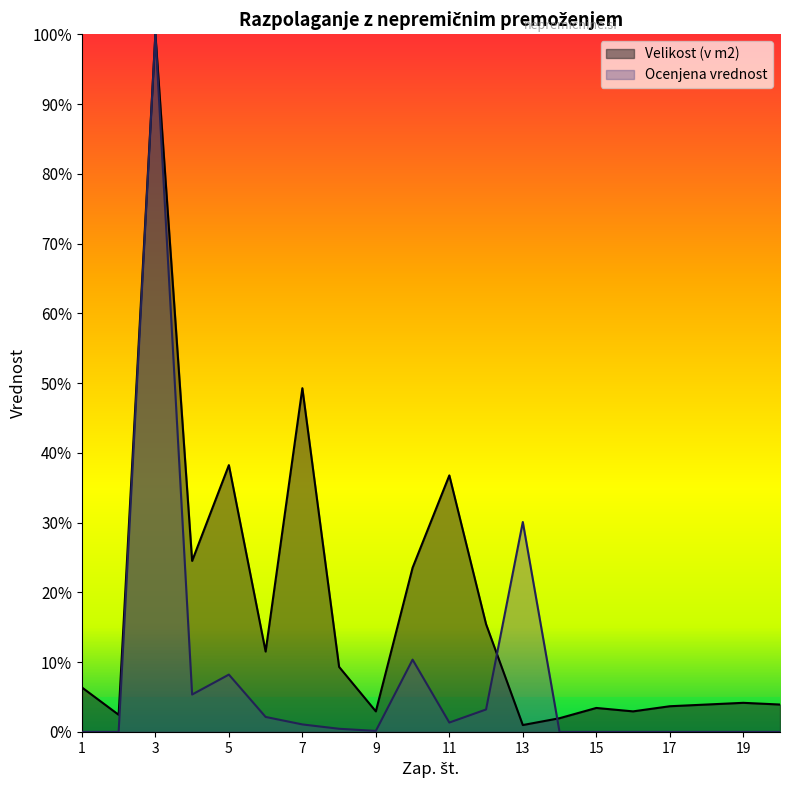

How many values in Ocenjena vrednost are above zero?

11